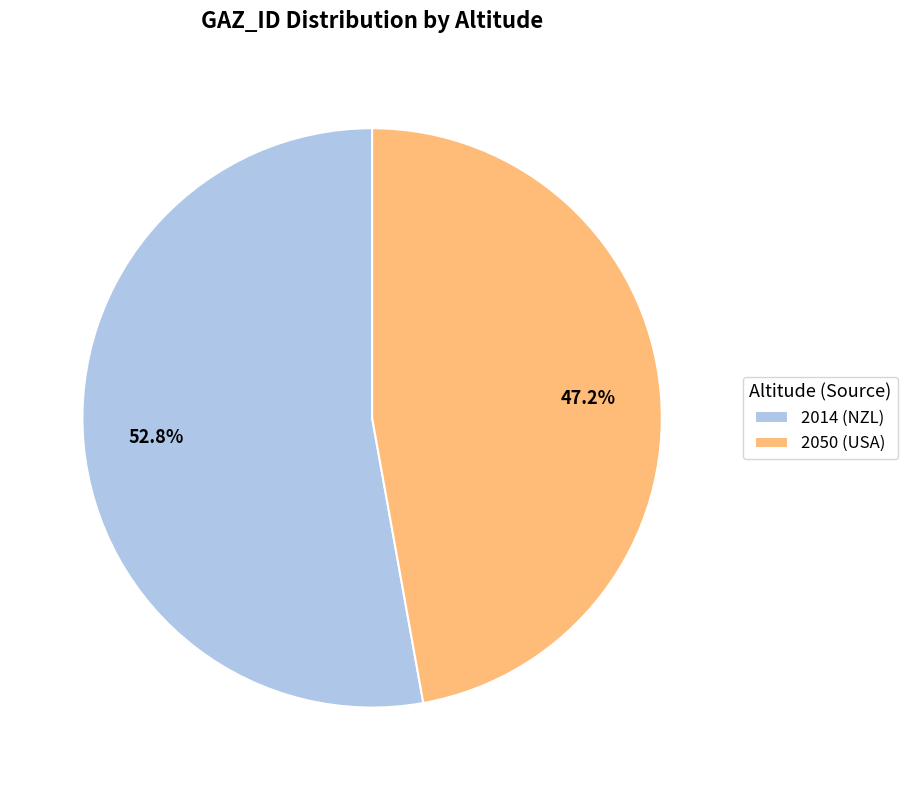

True or false: 2014 (NZL) accounts for 64% of the total.

False